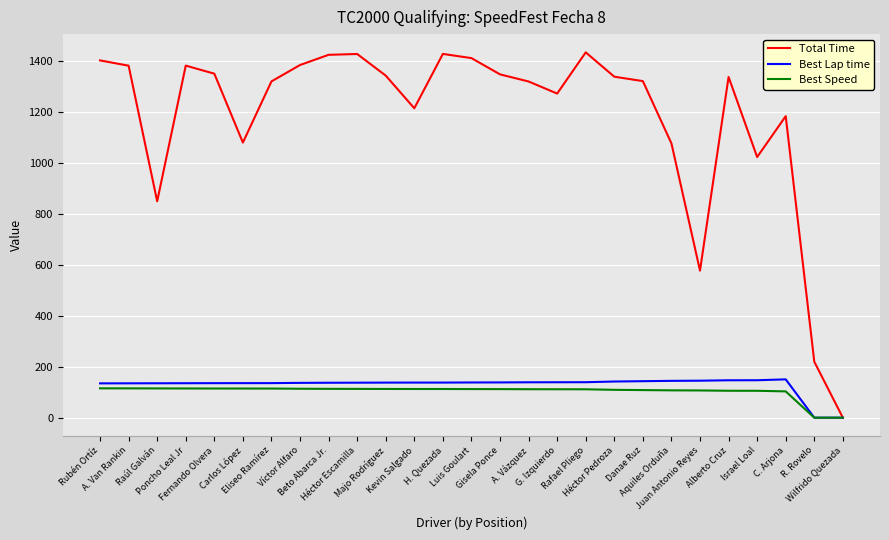

What is the sum of all Total Time values?

31813.7